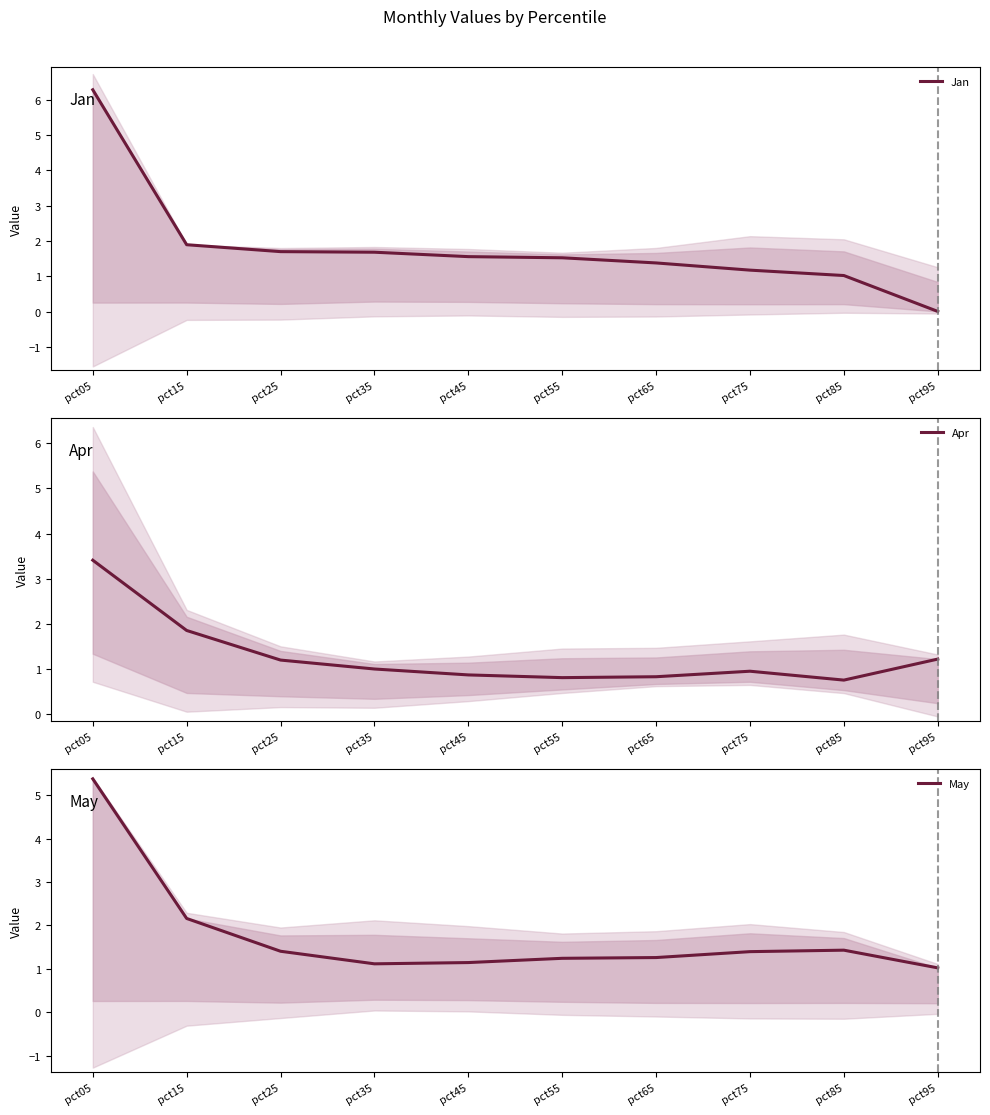

What is the value of the Apr point at the 4th from the left?

1.0